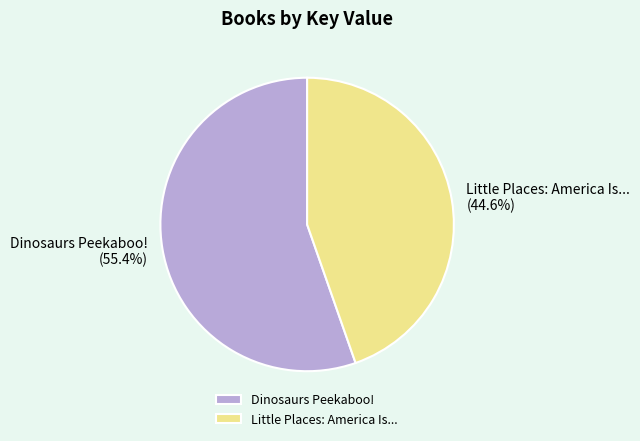

What is the majority slice?

Dinosaurs Peekaboo!